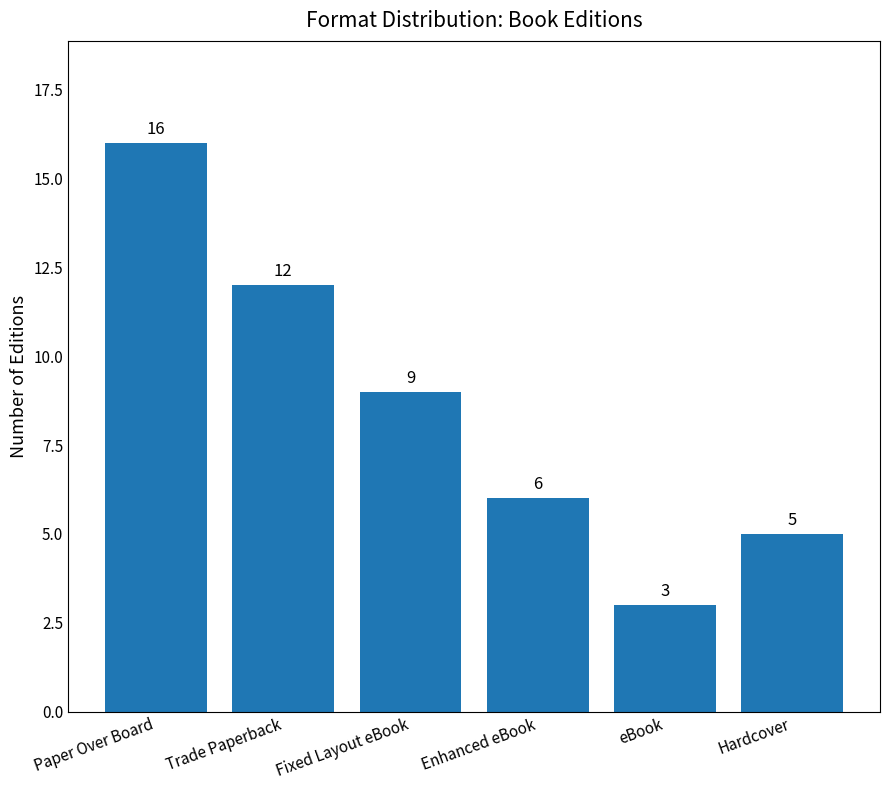

List the labels in order of value, smallest first.

eBook, Hardcover, Enhanced eBook, Fixed Layout eBook, Trade Paperback, Paper Over Board